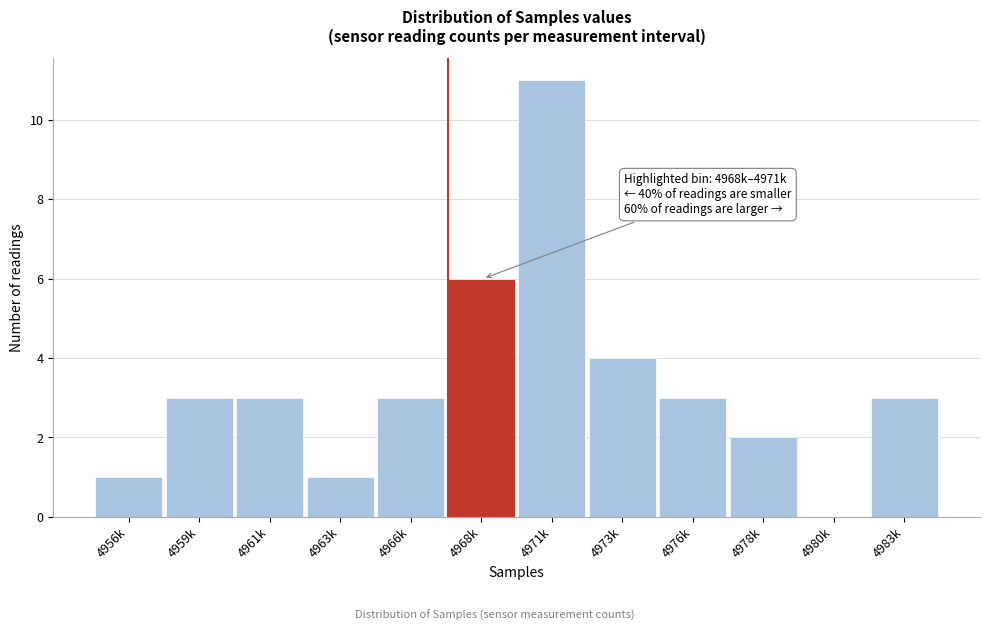

Reading right to left, what are all the values shown in this chart?

4983k=3	4980k=0	4978k=2	4976k=3	4973k=4	4971k=11	4968k=6	4966k=3	4963k=1	4961k=3	4959k=3	4956k=1